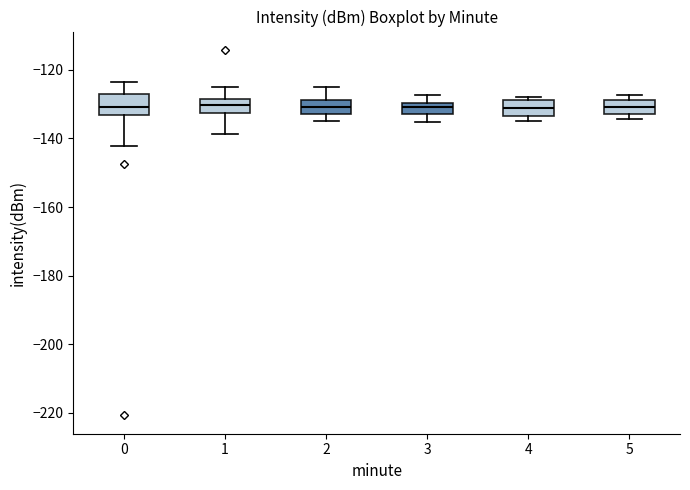

Reading left to right, transcribe this box plot: for each box, give where its median line is, the range the box spans, and where its two whiskers end, as read against the y-axis. The values are not printed on the chart, so give them approximately, as read against the axis.

0: median -130, box -134 to -126, whiskers -142 to -124
1: median -130, box -132 to -128, whiskers -138 to -126
2: median -130, box -132 to -128, whiskers -134 to -126
3: median -130 (inside the box), box -132 to -130, whiskers -136 to -128
4: median -132, box -134 to -128, whiskers -134 (just below the box's lower edge) to -128 (just above the box's upper edge)
5: median -130, box -132 to -128, whiskers -134 to -128 (just above the box's upper edge)